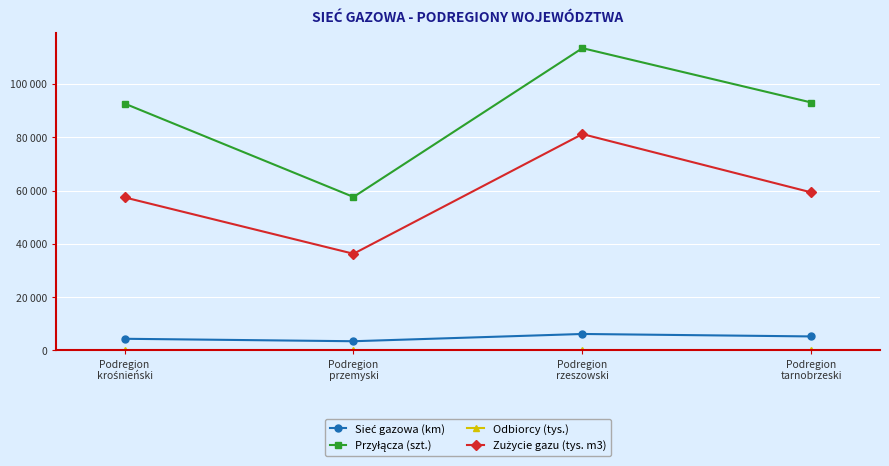

Rank the series at Podregion
tarnobrzeski from lowest to highest value.

Odbiorcy (tys.), Sieć gazowa (km), Zużycie gazu (tys. m3), Przyłącza (szt.)